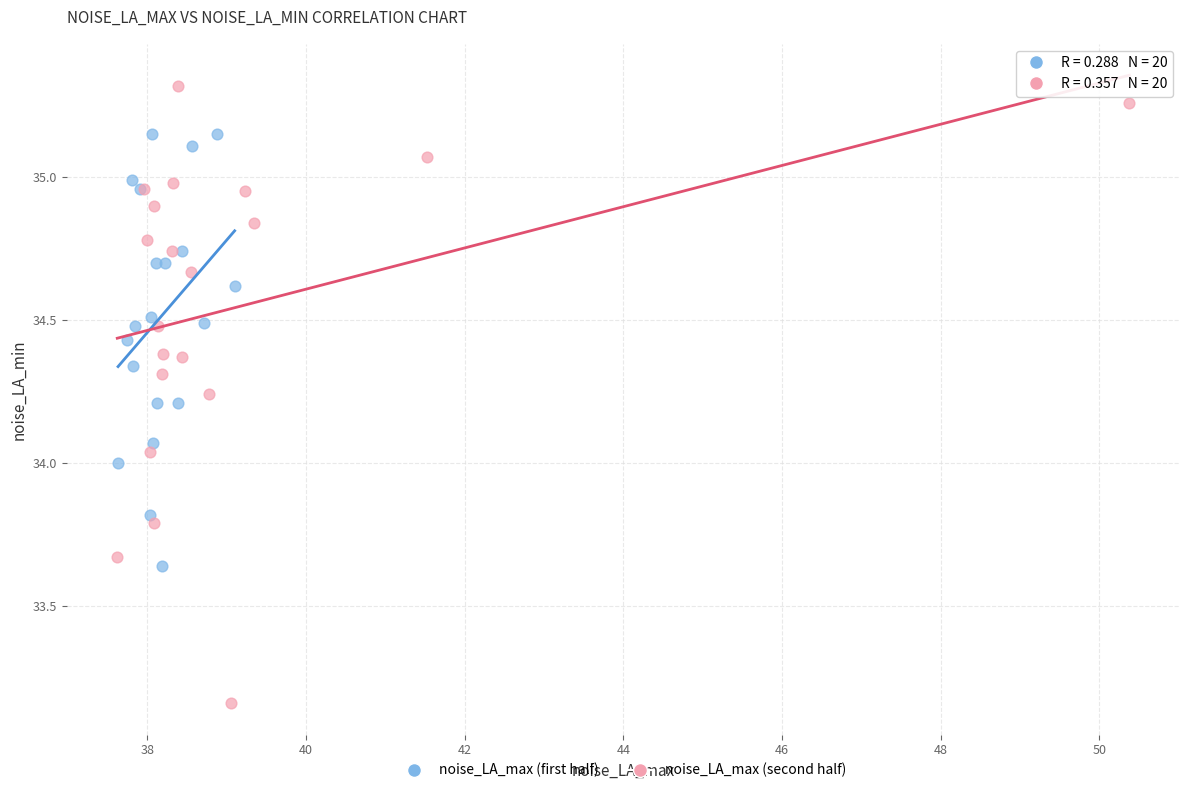

Which series reaches the minimum Y coordinate?

noise_LA_max (second half)